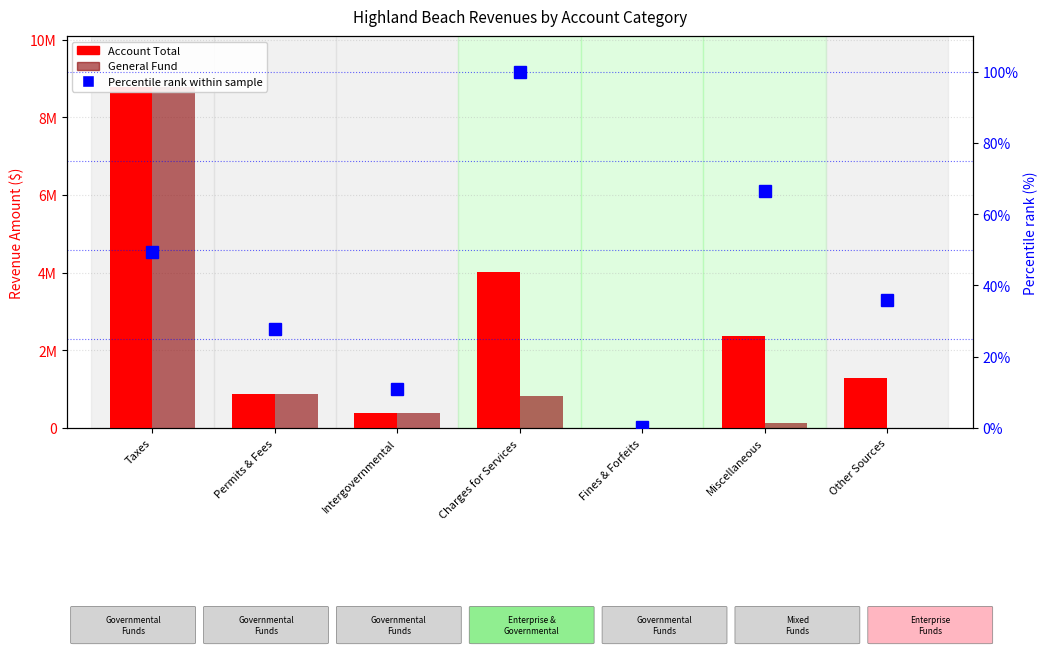

Reading right to left, extract all data points from this chart.

Account Total: 1286000.0	2377132.0	9979.0	4008195.0	387021.0	876586.0	8775709.0
General Fund: 0.0	125860.0	9979.0	815385.0	387021.0	872586.0	8775709.0
Percentile rank within sample: 35.9	66.5	0.3	100.0	10.9	27.7	49.5